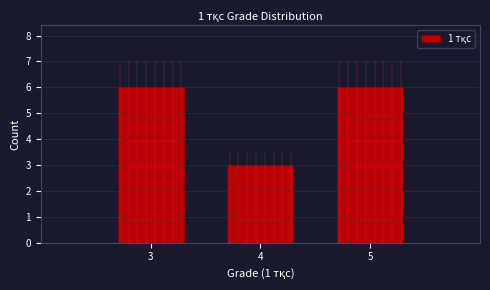

Reading left to right, transcribe this chart: for each bar, give the range it covers on the x-axis and its height. The values are not printed on the chart, so give them approximately, as read against the axis.

2.5 to 3.5: 6
3.5 to 4.5: 3
4.5 to 5.5: 6